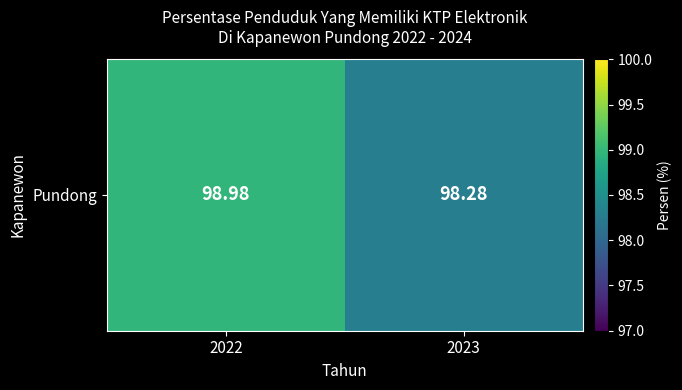

Reading right to left, list all the values displayed in this chart.

98.3	99.0